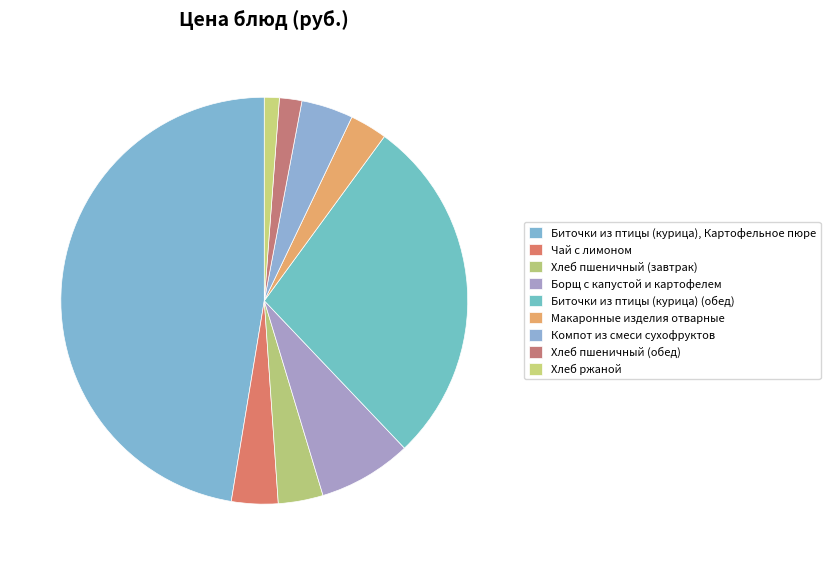

To the nearest percent, what portion does Борщ с капустой и картофелем represent?

7%